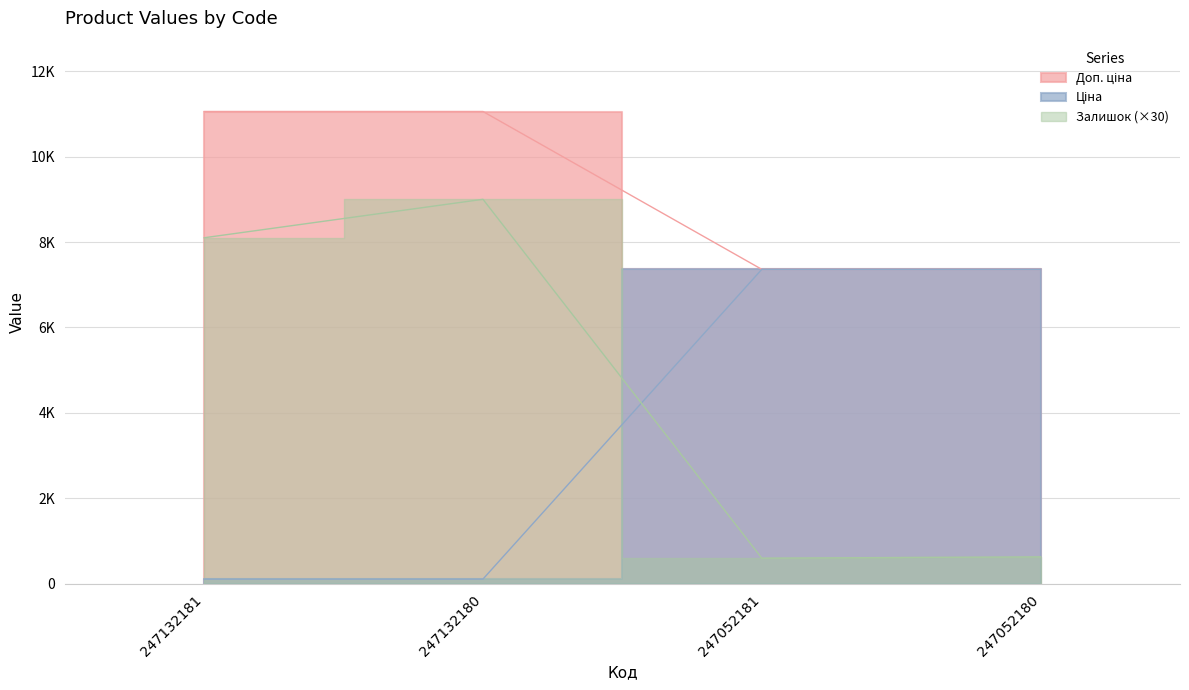

True or false: Залишок and Ціна cross at least once.

False